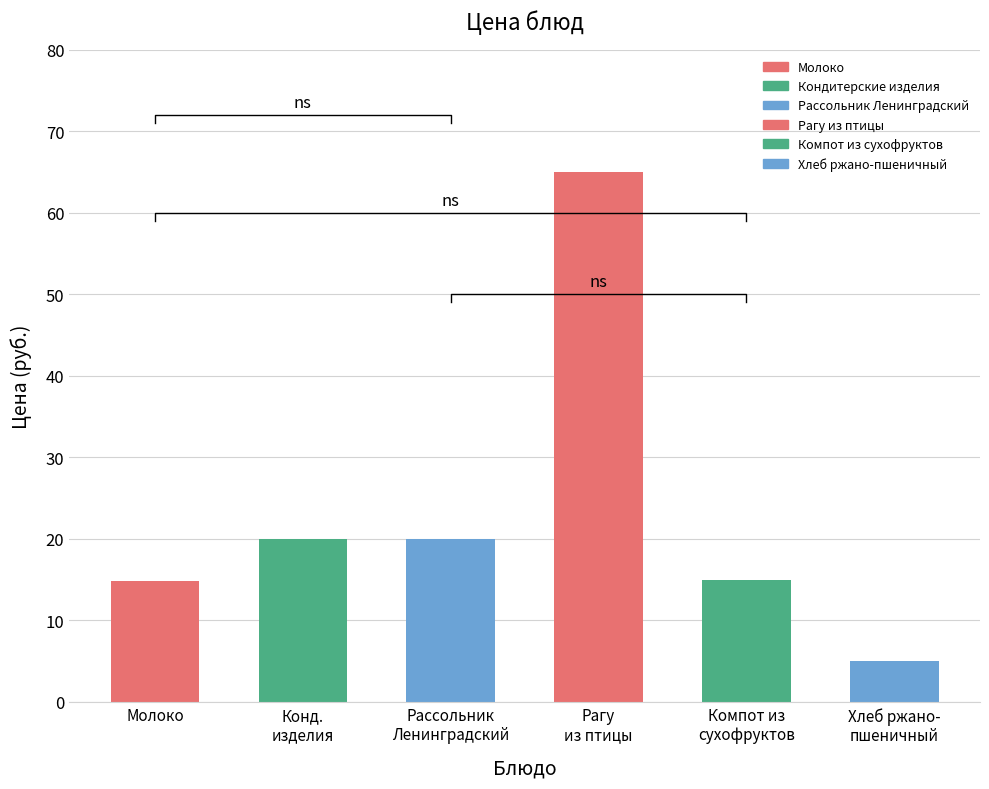

Reading left to right, extract all data points from this chart.

Молоко=14.8	Кондитерские изделия=20.0	Рассольник Ленинградский=20.0	Рагу из птицы=65.0	Компот из сухофруктов=15.0	Хлеб ржано-пшеничный=5.0